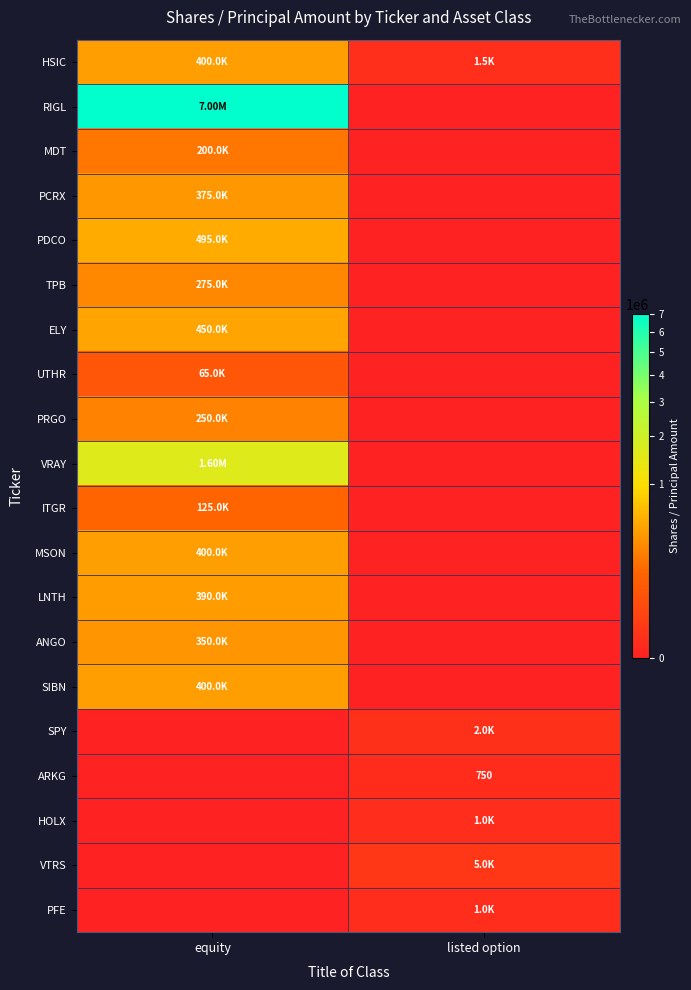

At listed option, list the series in order from smallest to largest.

RIGL, MDT, PCRX, PDCO, TPB, ELY, UTHR, PRGO, VRAY, ITGR, MSON, LNTH, ANGO, SIBN, ARKG, HOLX, PFE, HSIC, SPY, VTRS